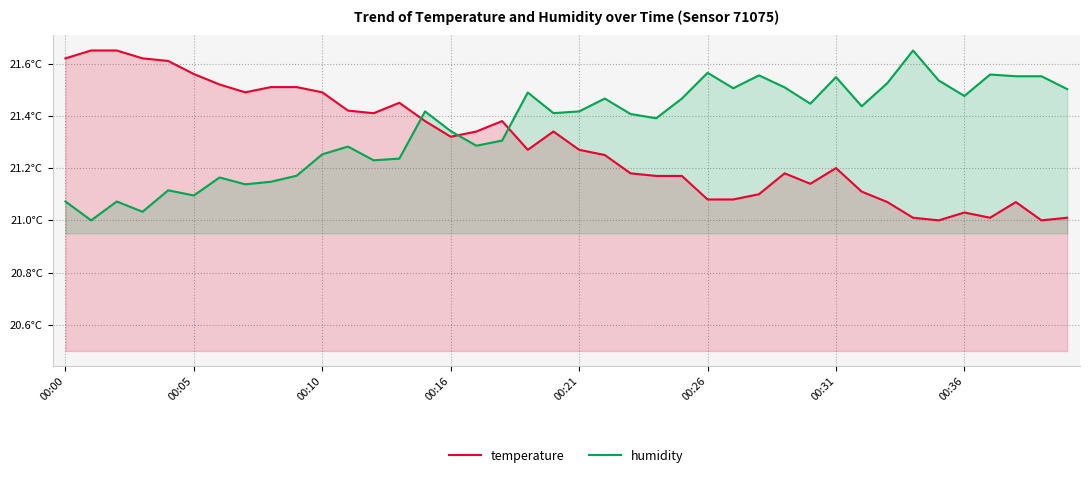

True or false: temperature and humidity intersect in this chart.

True